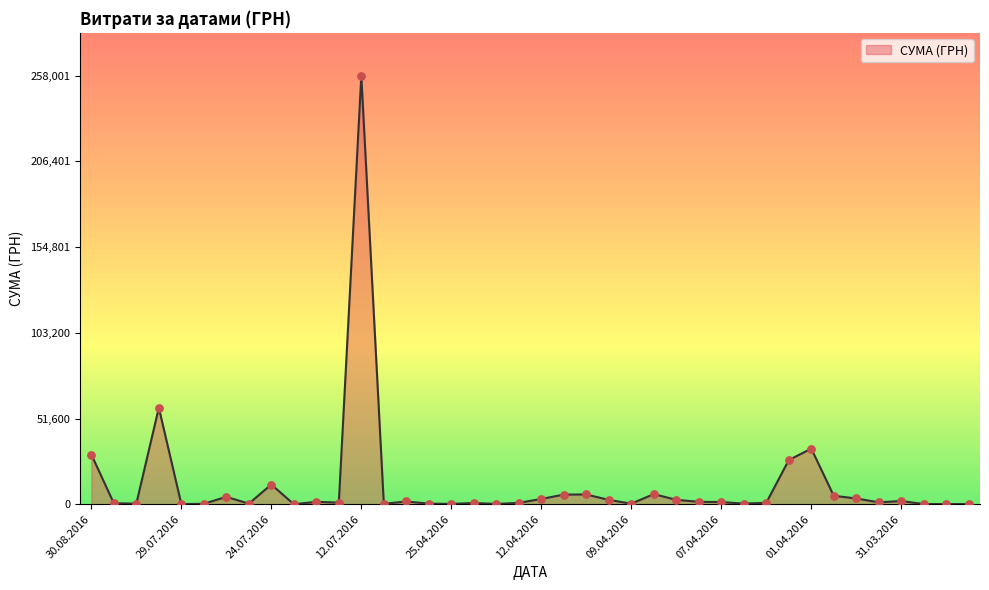

What is the difference between the maximum and minimum values?

257990.5